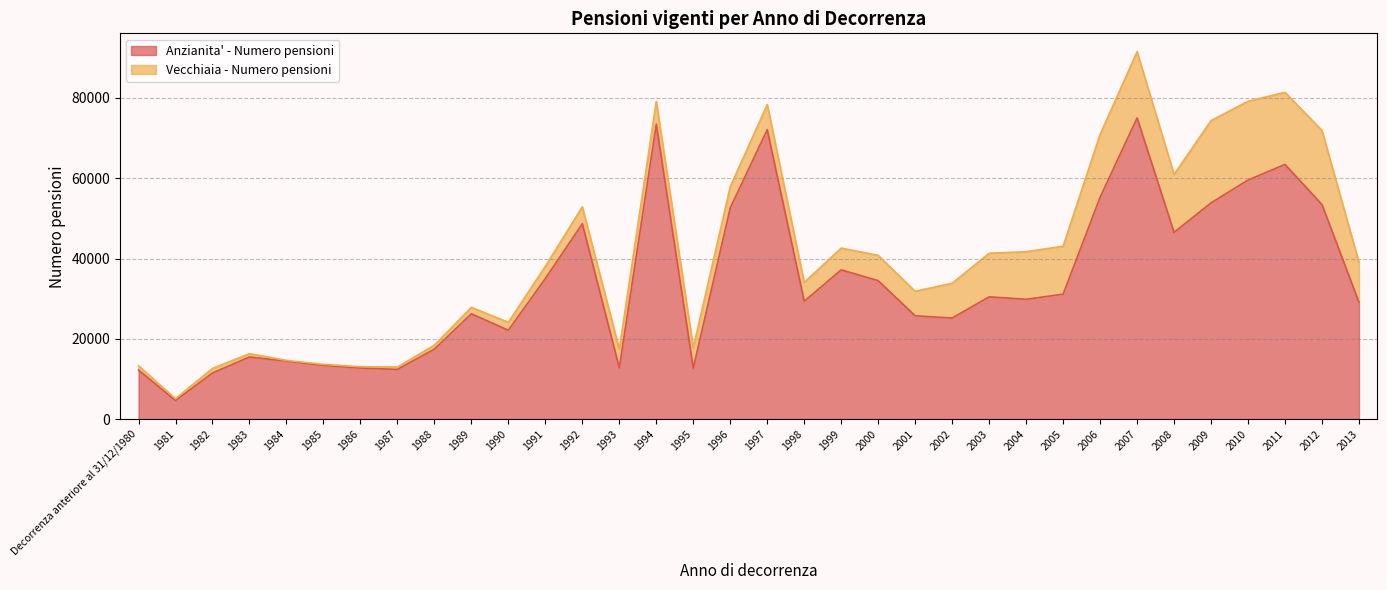

How many lines are shown in the chart?

2